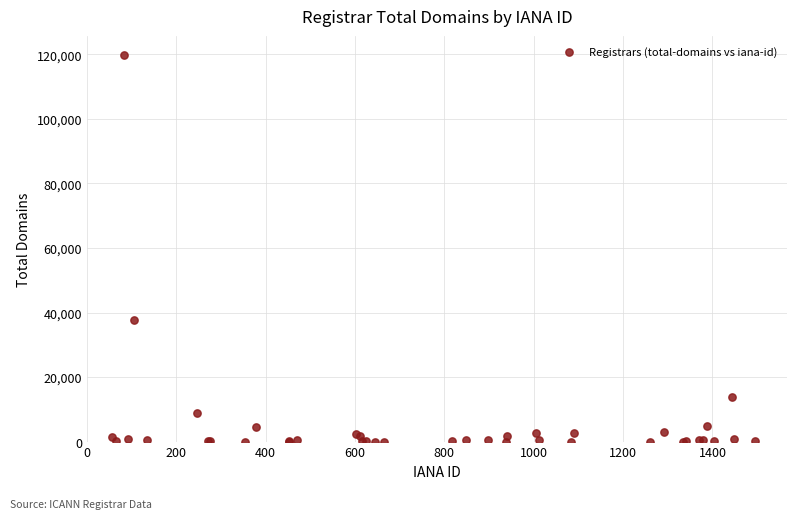

What Y value in the scatter plot is closest to 59876?

37537